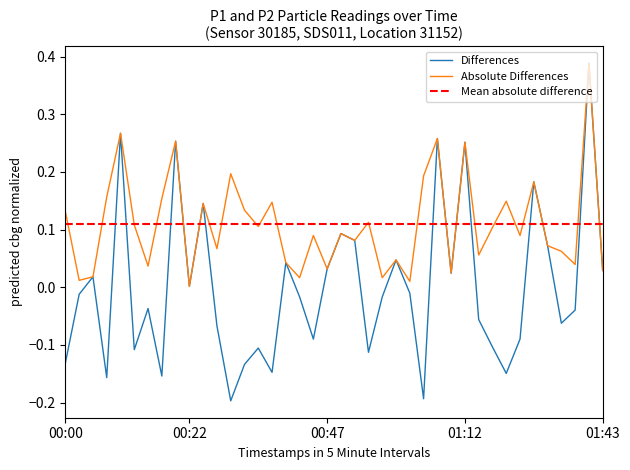

Reading left to right, what are all the values shown in this chart?

-0.1	-0.0	0.0	-0.2	0.3	-0.1	-0.0	-0.2	0.3	0.0	0.1	-0.1	-0.2	-0.1	-0.1	-0.1	0.0	-0.0	-0.1	0.0	0.1	0.1	-0.1	-0.0	0.0	-0.0	-0.2	0.3	0.0	0.3	-0.1	-0.1	-0.1	-0.1	0.2	0.1	-0.1	-0.0	0.4	0.0